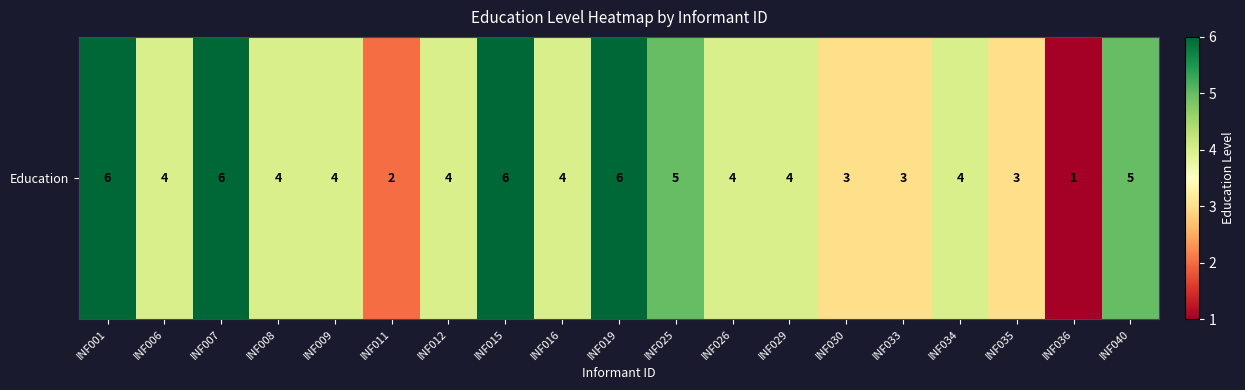

Reading right to left, list all the values displayed in this chart.

5	1	3	4	3	3	4	4	5	6	4	6	4	2	4	4	6	4	6